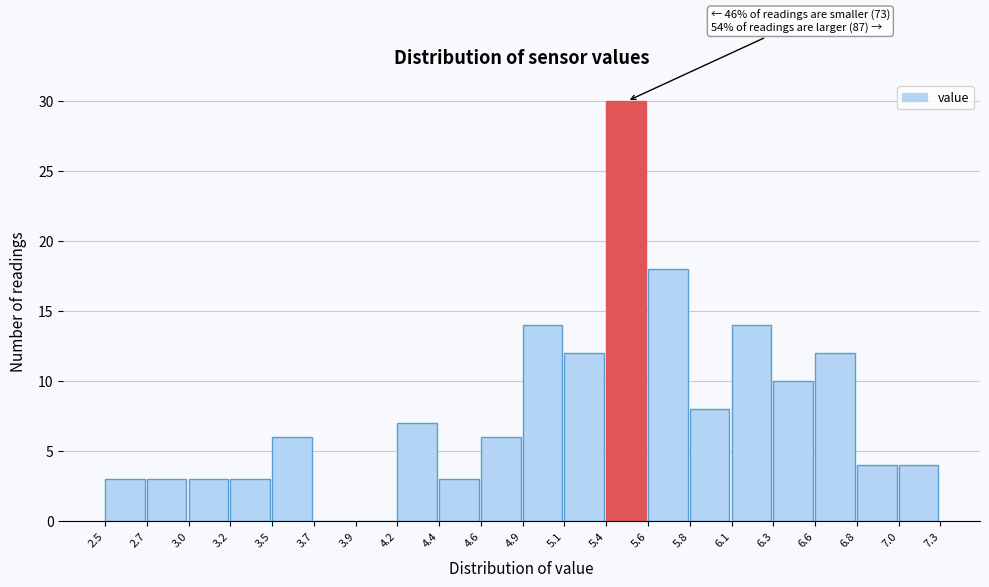

Which range on the x-axis has the tallest bar?

5.4 to 5.6